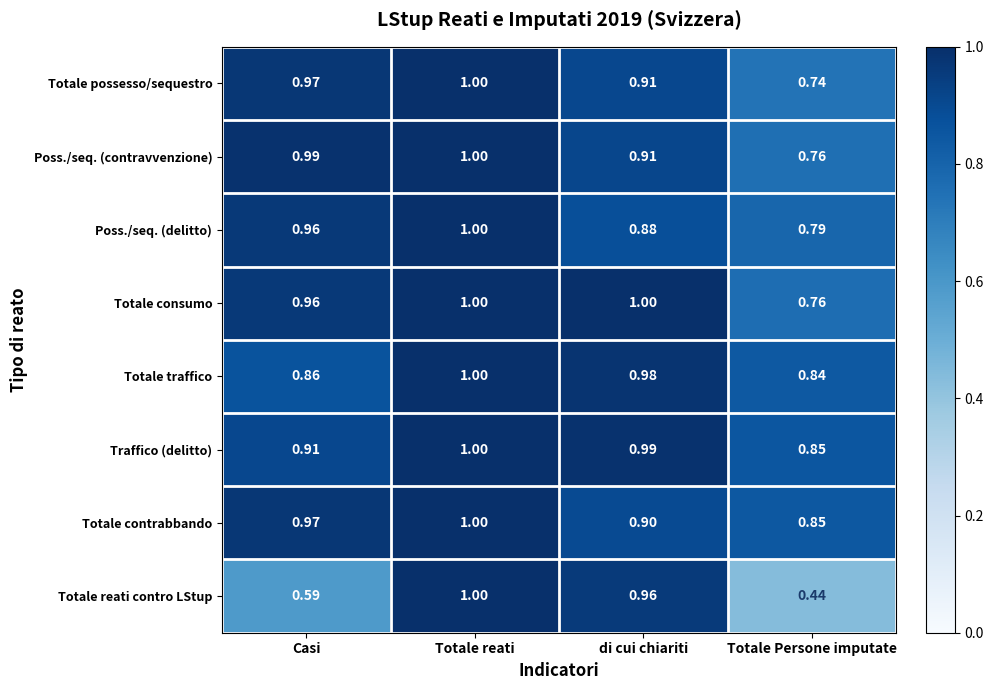

Count the number of categories in the chart.

4